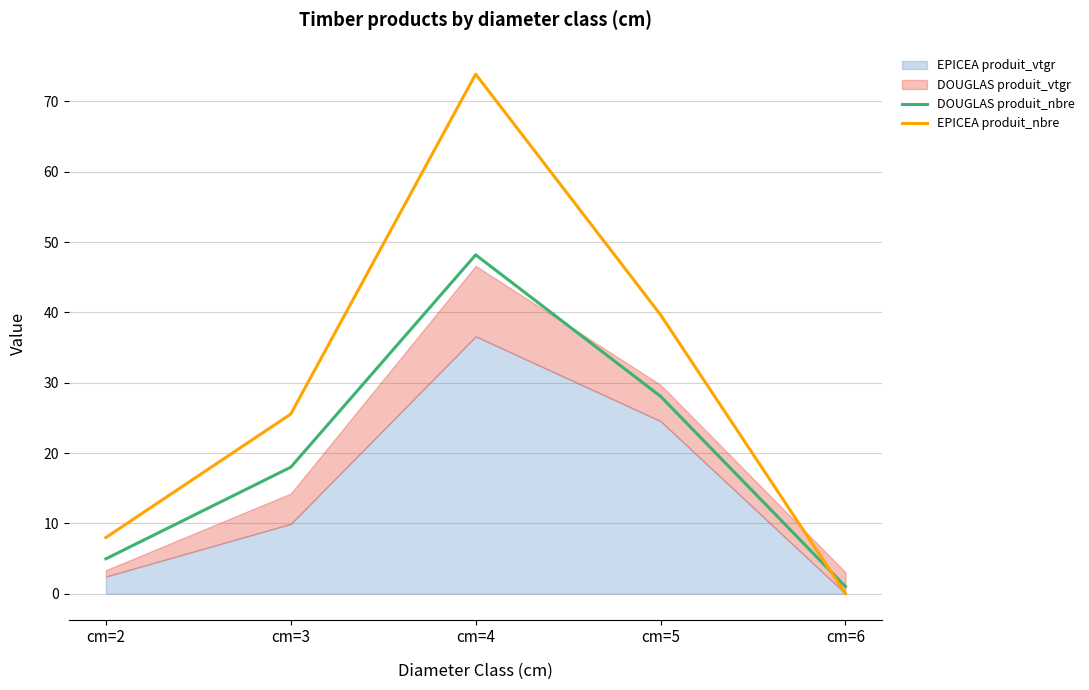

The value of DOUGLAS produit_nbre at cm=4 is 48.2. True or false?

True